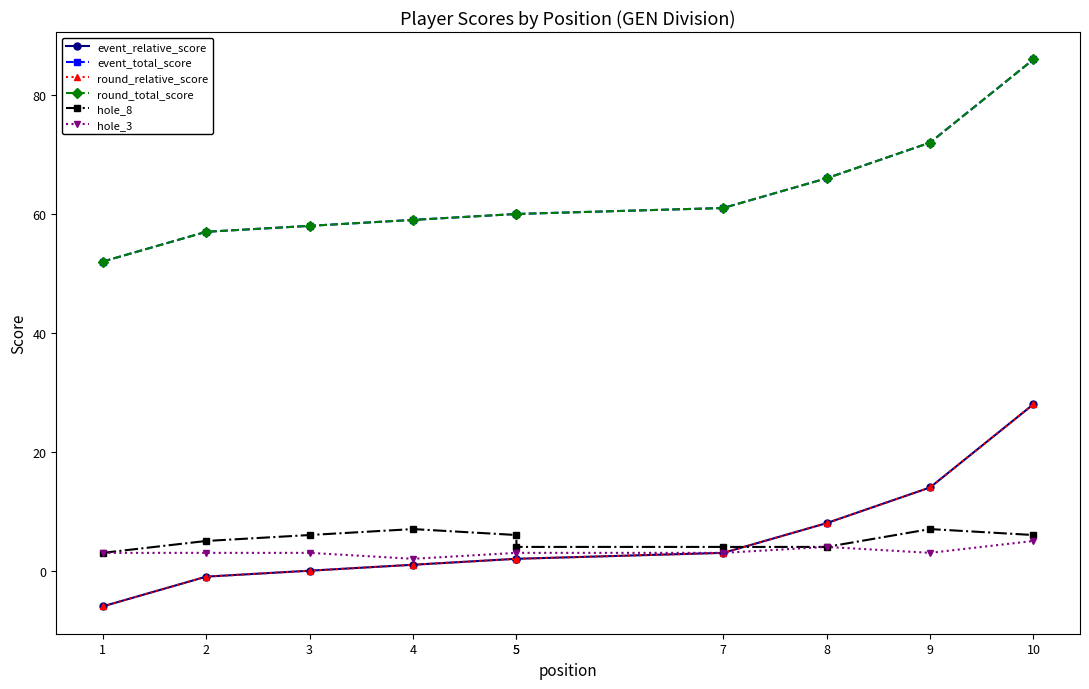

Which series has the widest spread of values?

event_relative_score